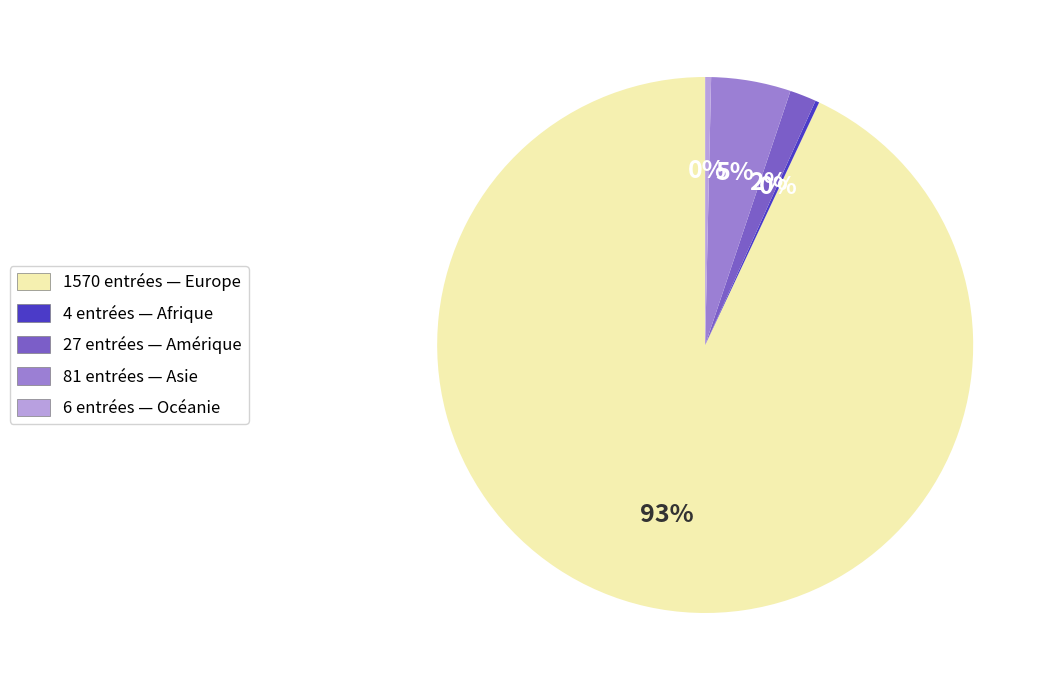

Do 27 entrées — Amérique and 6 entrées — Océanie together represent more than half of the pie?

No